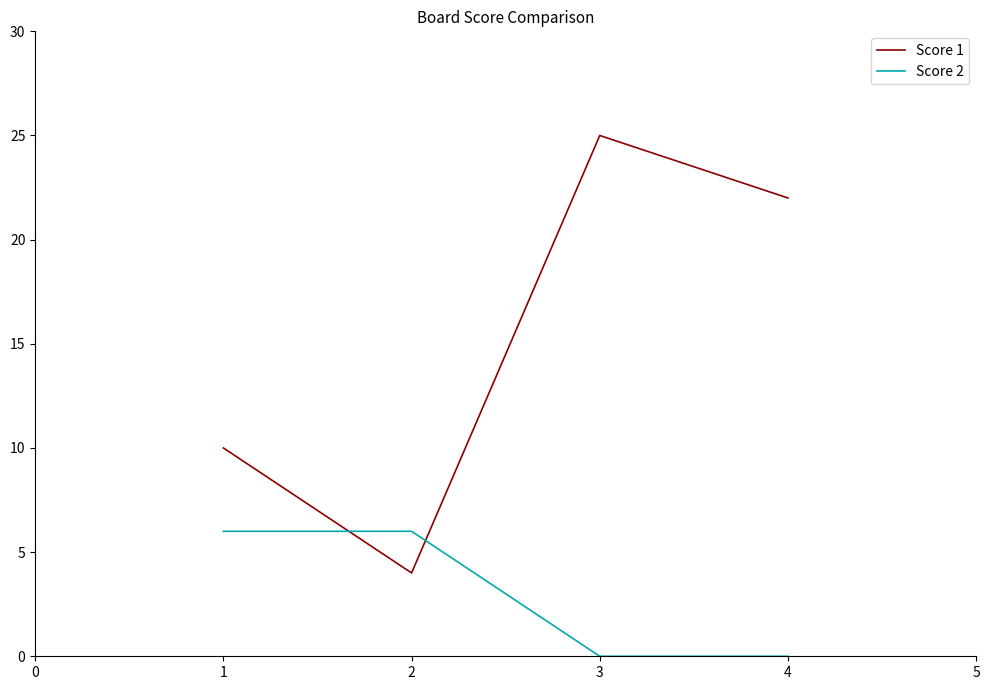

Rank the series at 3 from lowest to highest value.

Score 2, Score 1